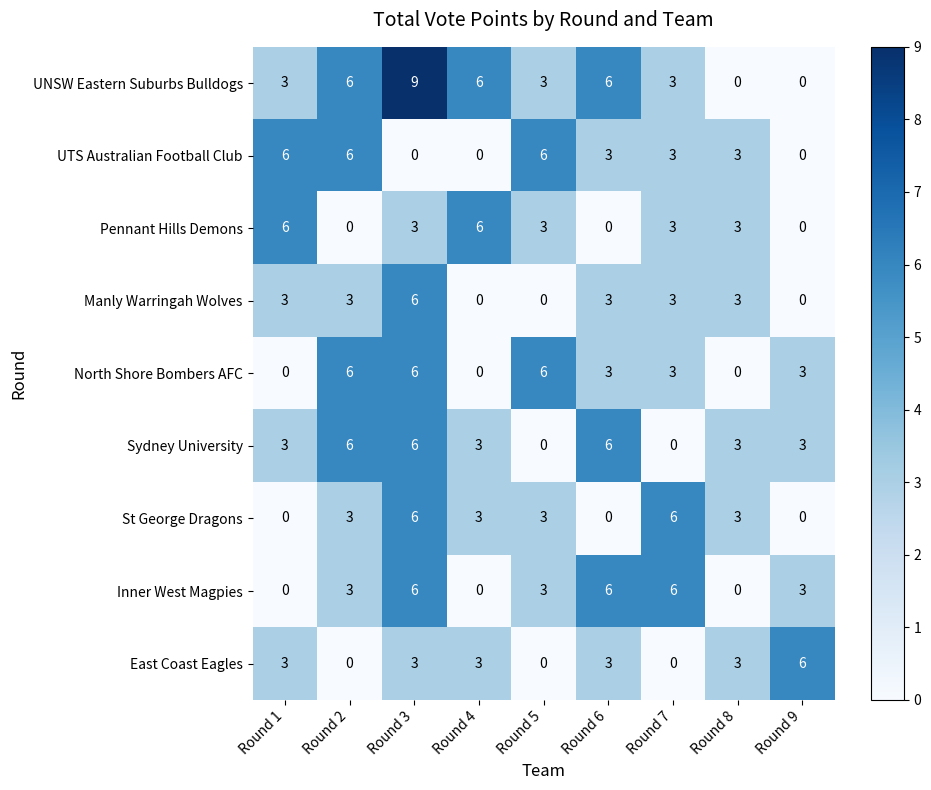

Which category has the highest value across all series?

Round 3